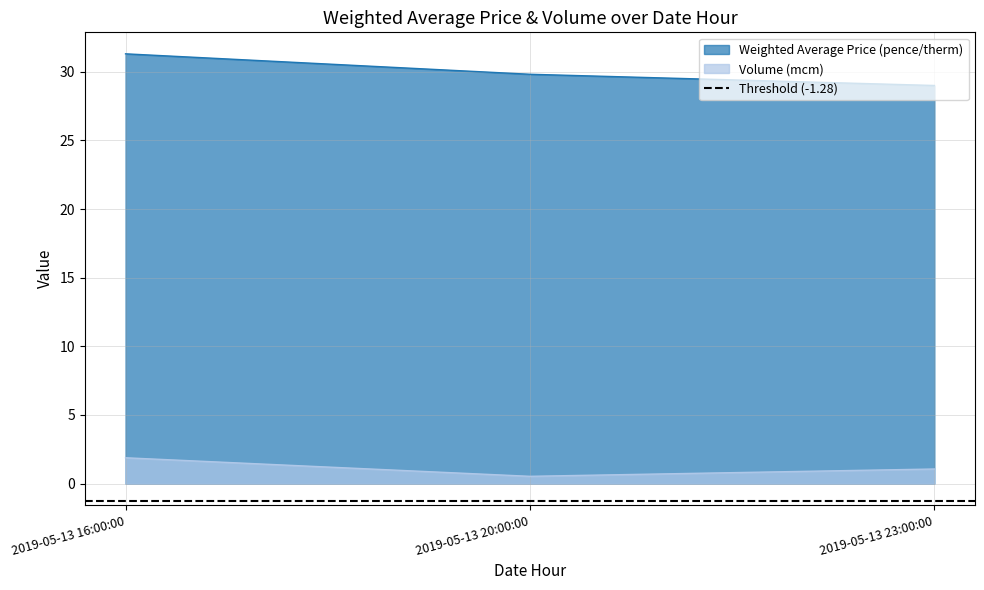

Does the chart display data point markers on the line(s)?

No